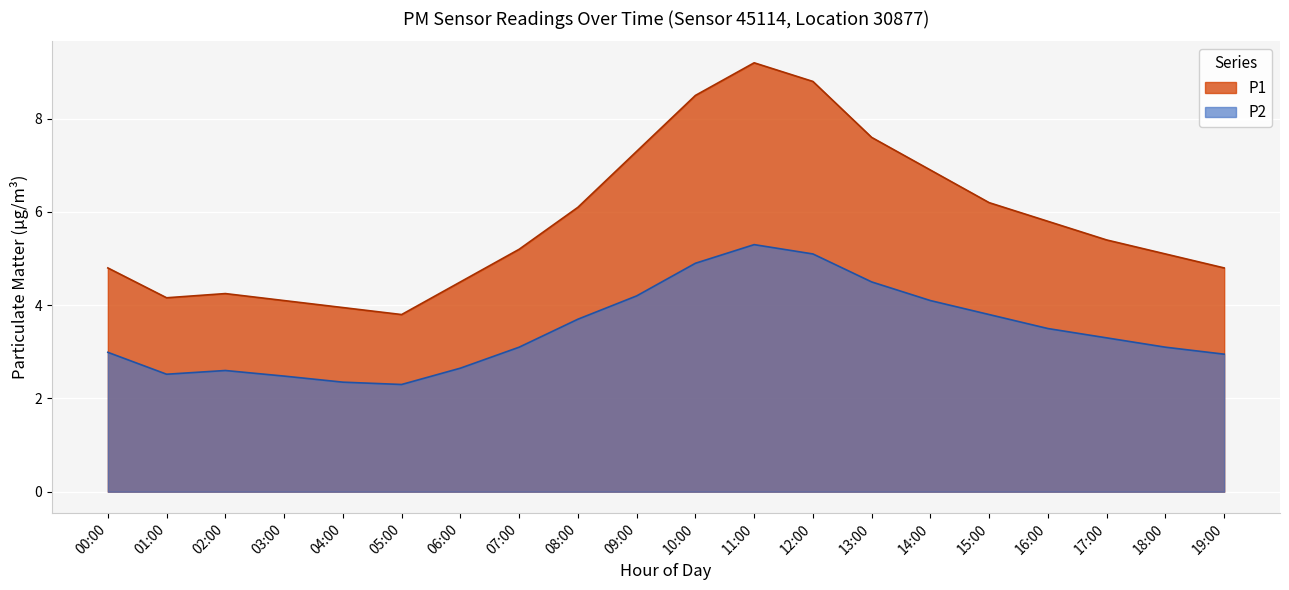

True or false: P2 has more than 1 interior local peaks.

True